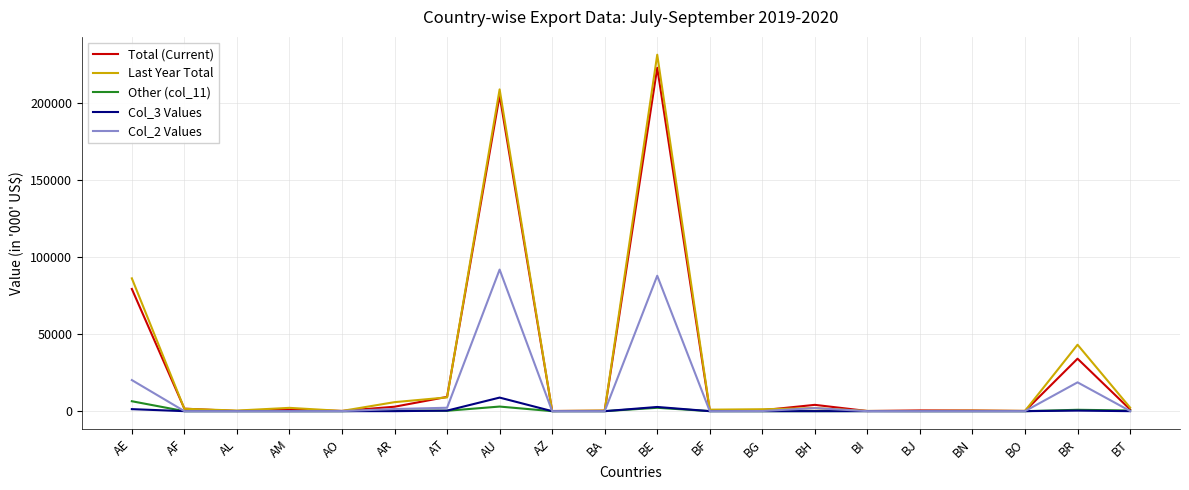

Is this an area chart (filled region under the line)?

No